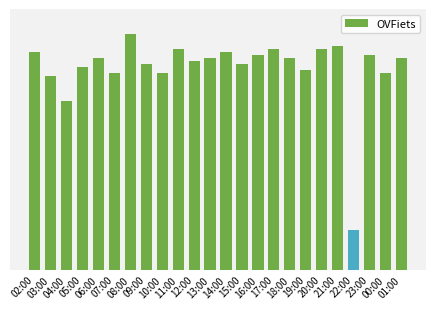

Are the bars horizontal?

No